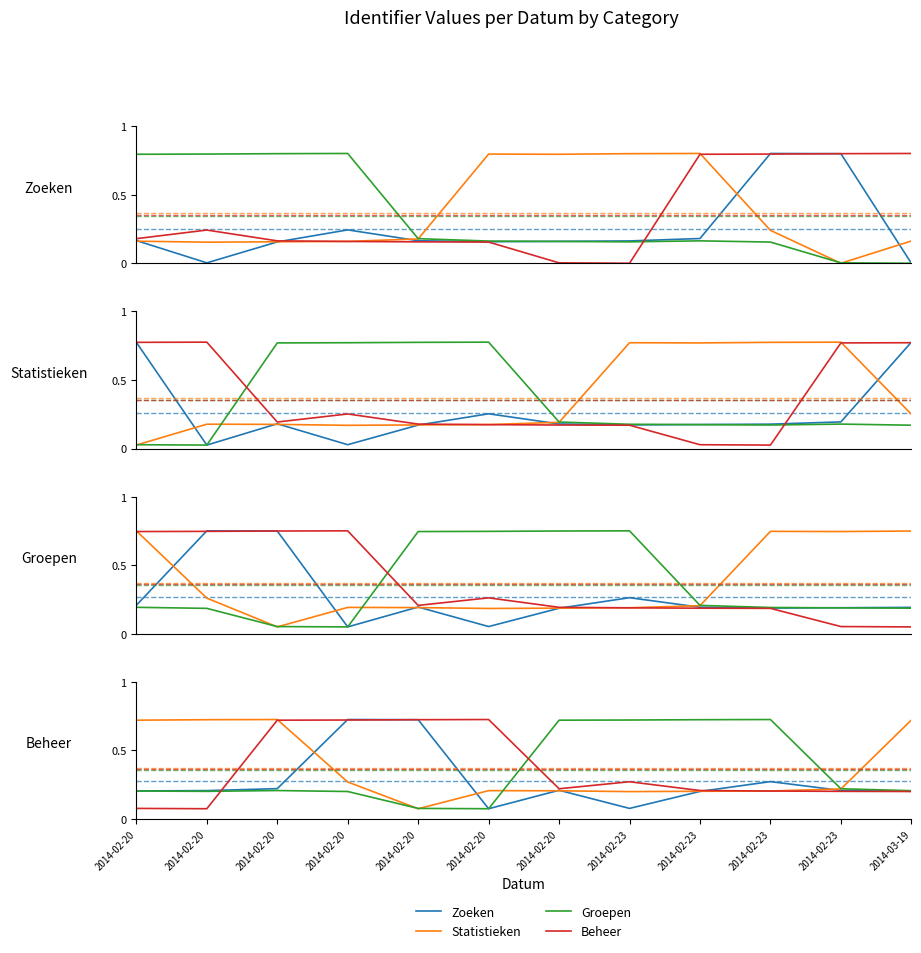

What is the total value across all series at 2014-02-20?

1.2